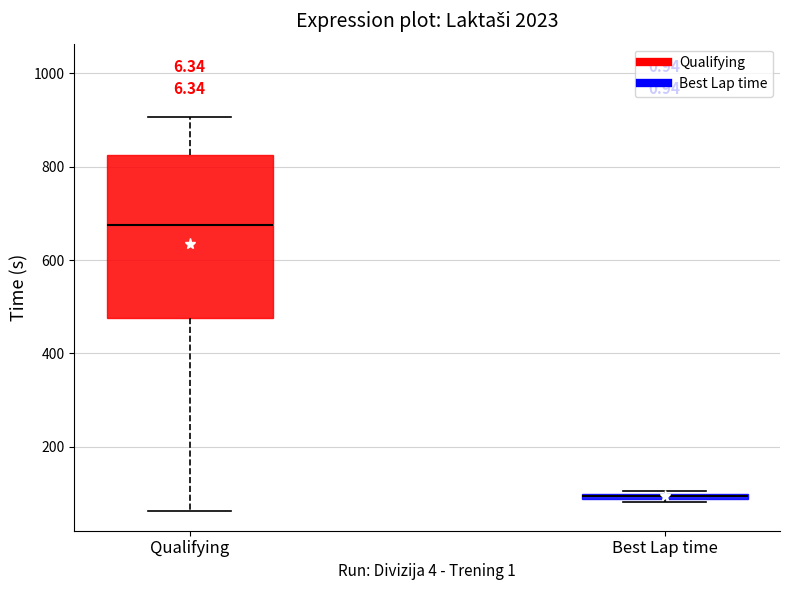

Where is the upper edge of the box for Best Lap time on the y-axis? The values are not printed on the chart, so give them approximately, as read against the axis.

100